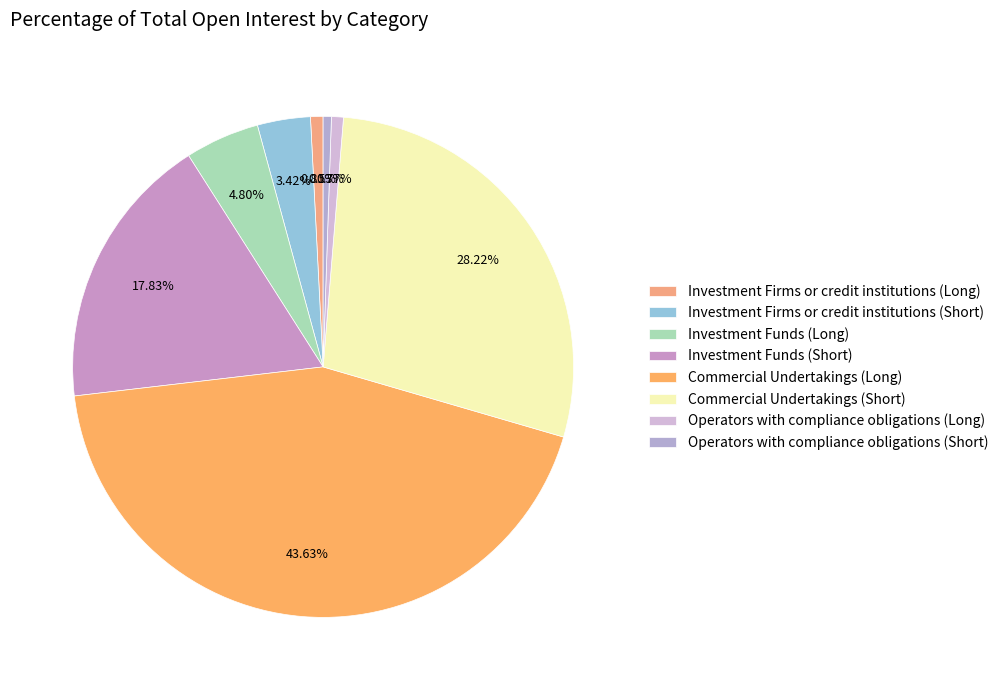

To the nearest percent, what is the average slice percentage?

12%